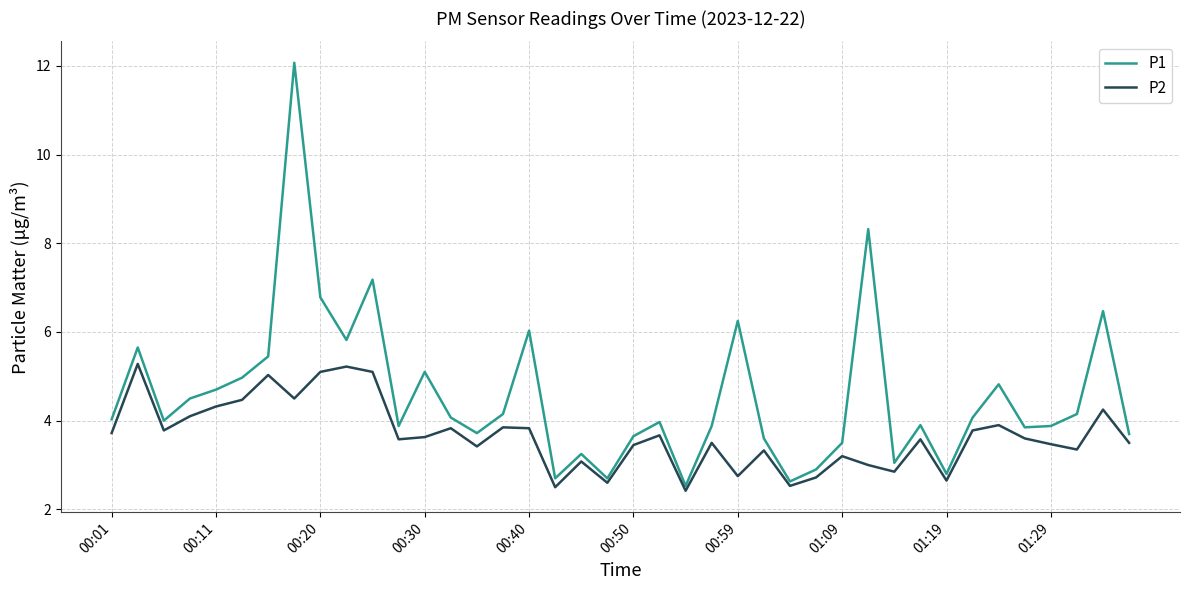

What is the minimum value for P2?

2.4